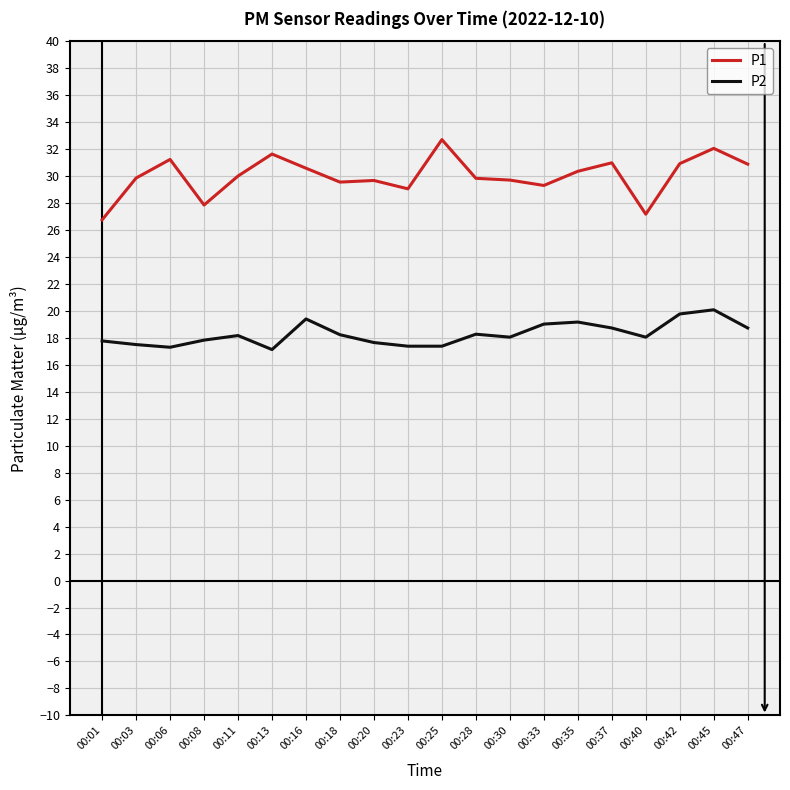

True or false: P1 and P2 intersect in this chart.

False